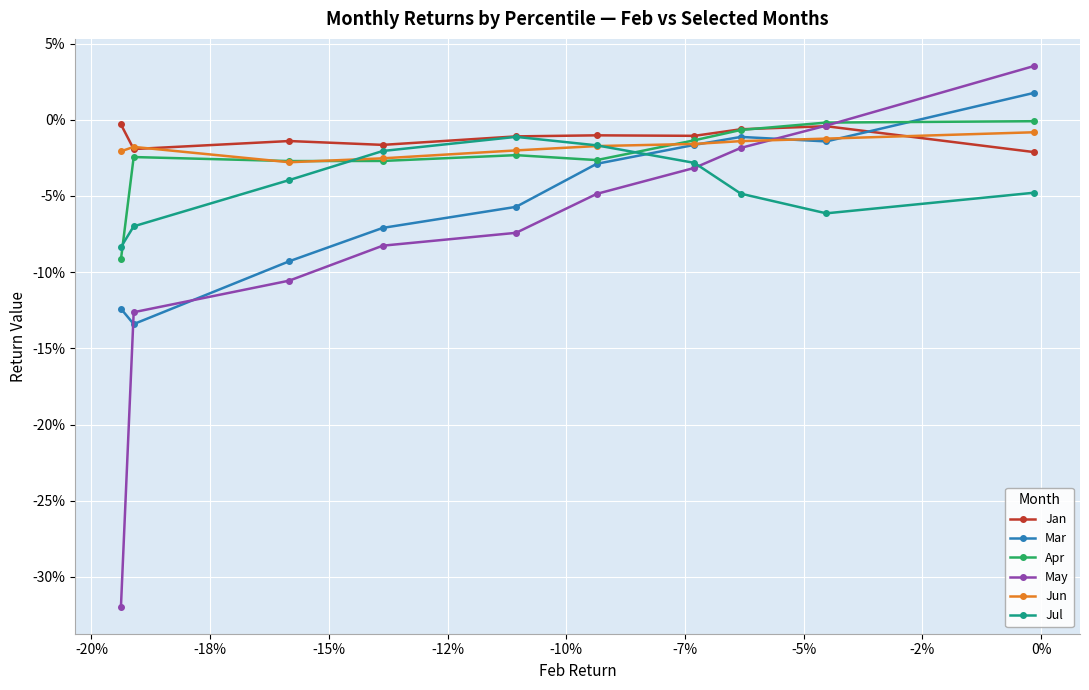

How many values in the Mar series are below 0?

9